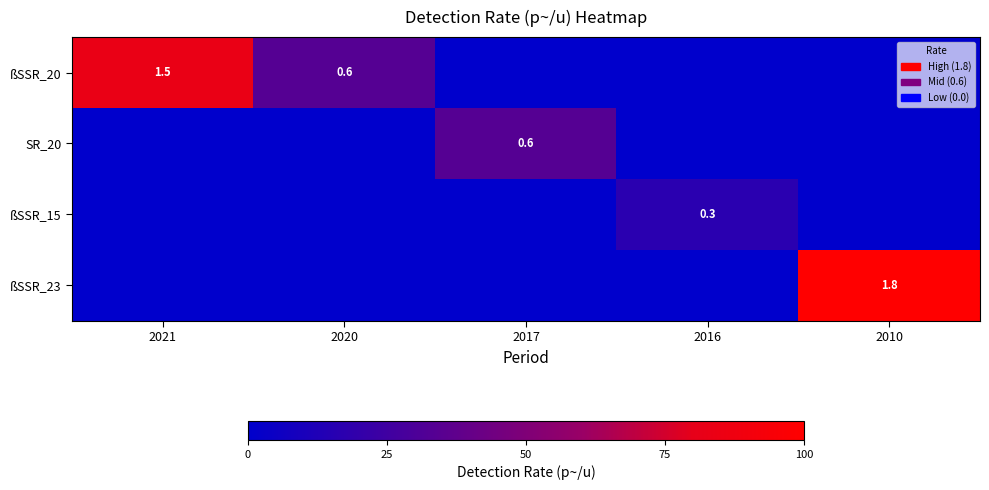

Is it true that ßSSR_20 equals 1.5 at 2021?

True